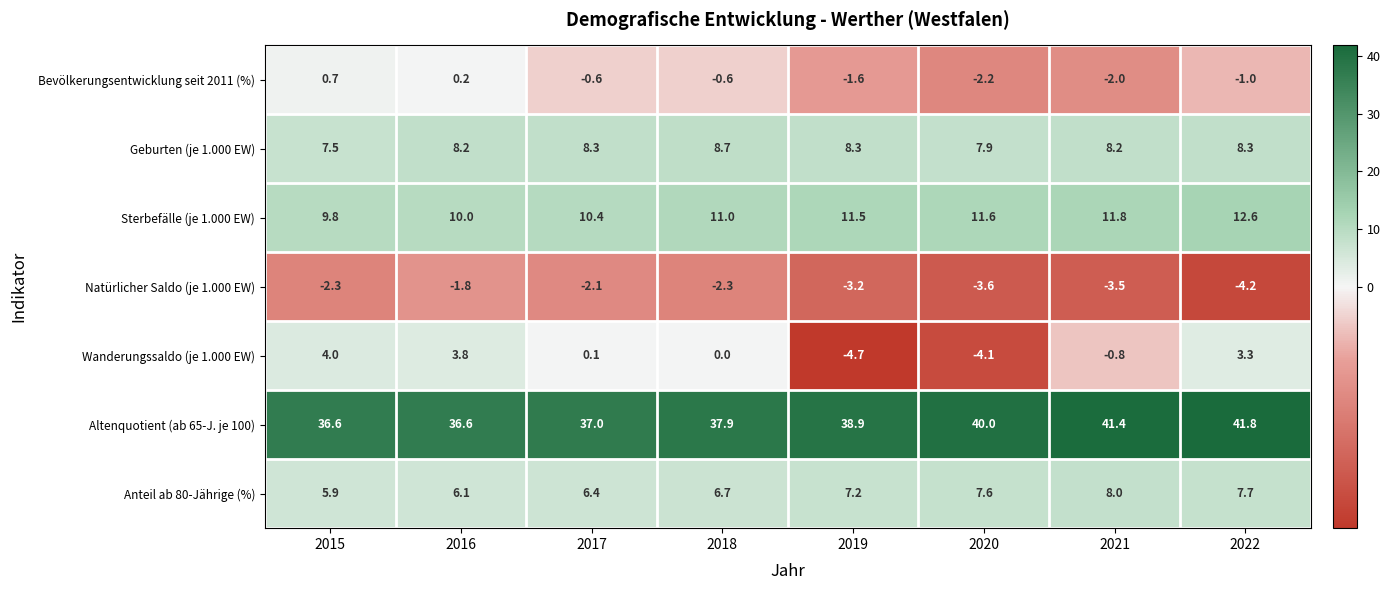

What value does the Anteil ab 80-Jährige (%) series have at 2018?

6.7